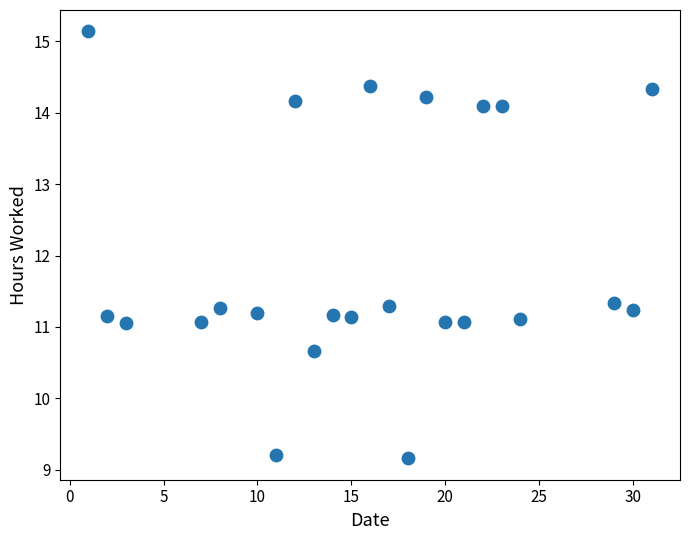

What is the range of X values (max minus min)?

30.0